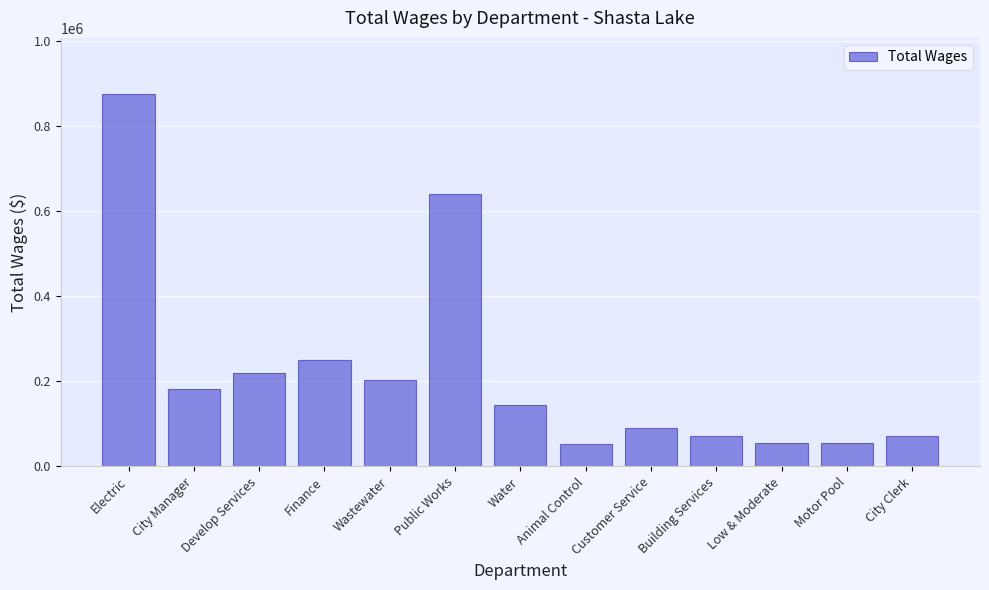

What is the greatest value displayed?

876222